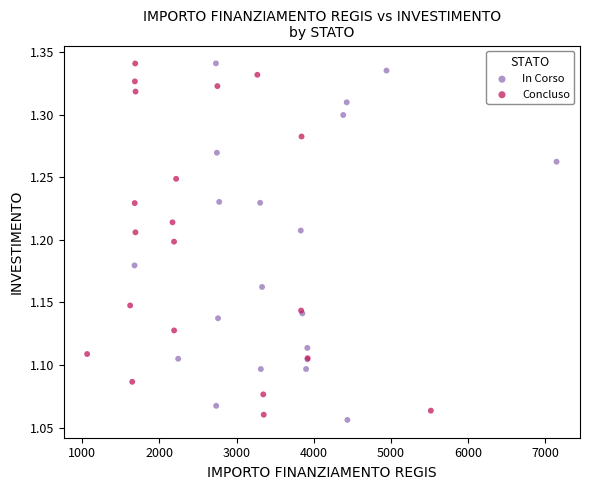

Which series contains the lowest Y value?

In Corso